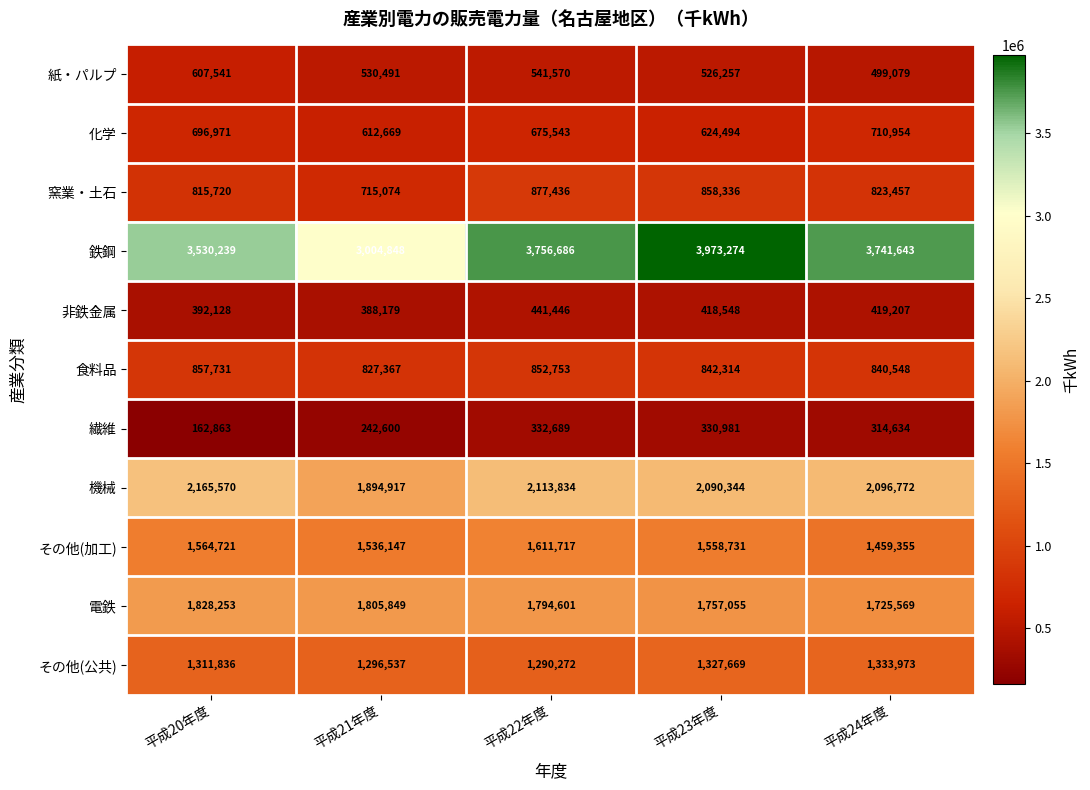

Is it true that 繊維 equals 242600 at 平成21年度?

True